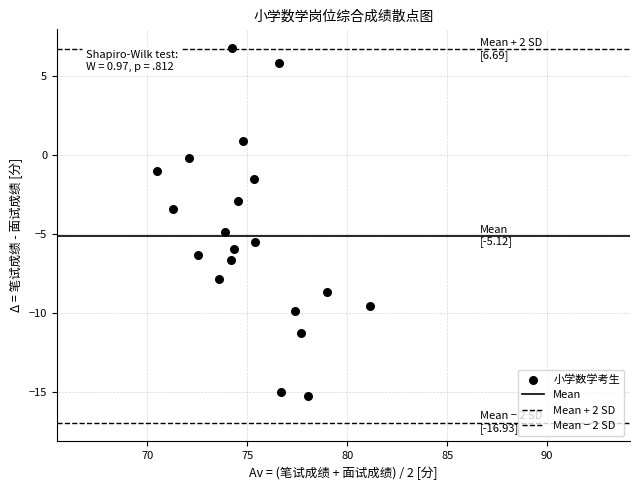

How many data points are displayed?

20